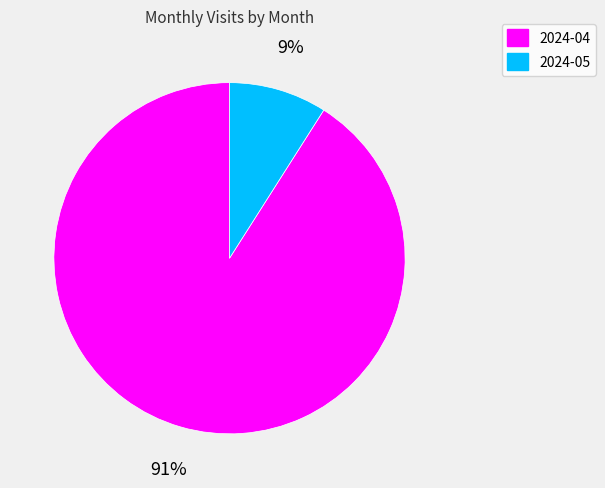

What is the largest slice in the pie chart?

2024-04